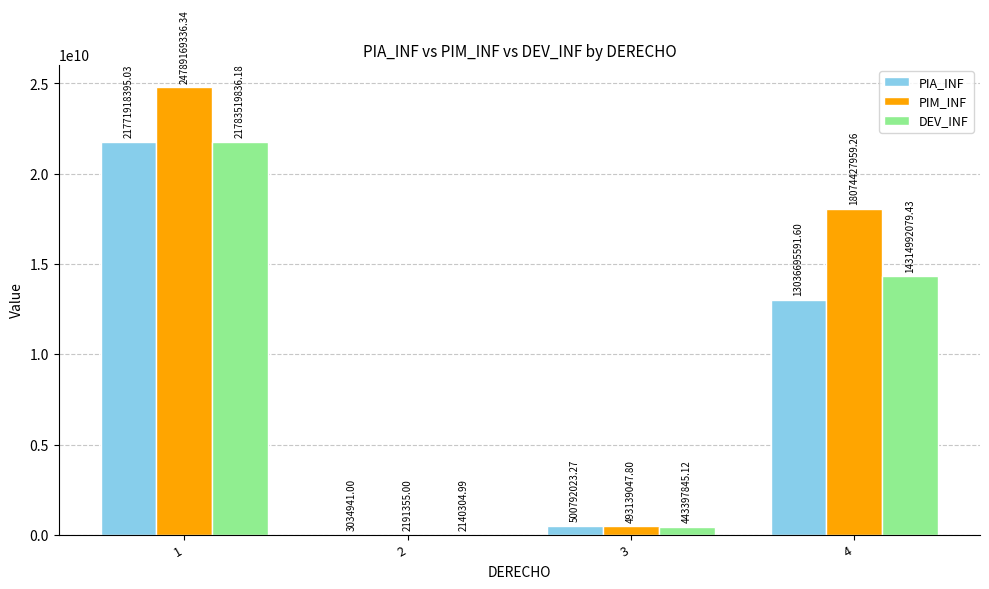

Reading left to right, list all the values displayed in this chart.

PIA_INF: 1=21771918395.0	2=3034941.0	3=500792023.3	4=13036695591.6
PIM_INF: 1=24789169336.3	2=2191355.0	3=493139047.8	4=18074427959.3
DEV_INF: 1=21783519836.2	2=2140305.0	3=443397845.1	4=14314992079.4